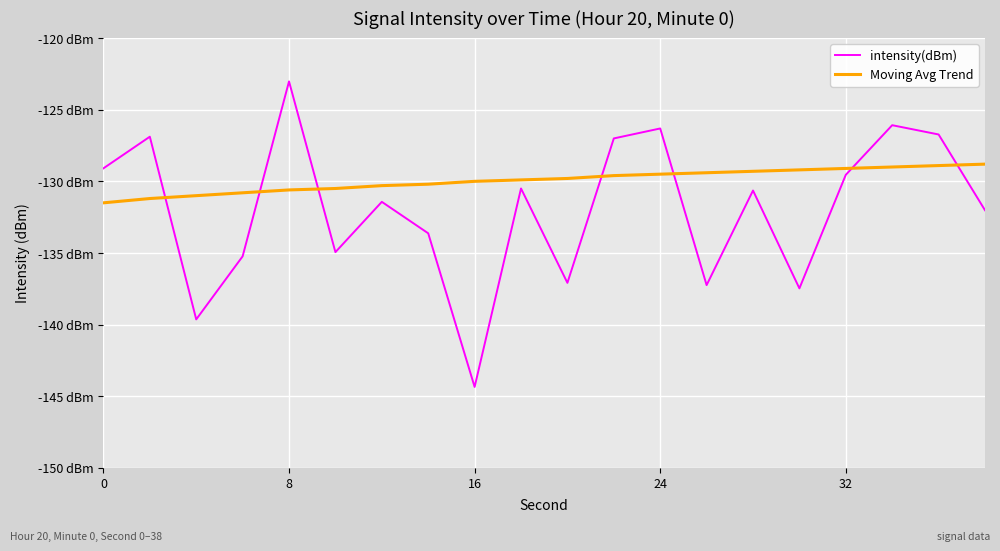

In intensity(dBm), how many points are higher than both neighbors (excluding endpoints)?

7